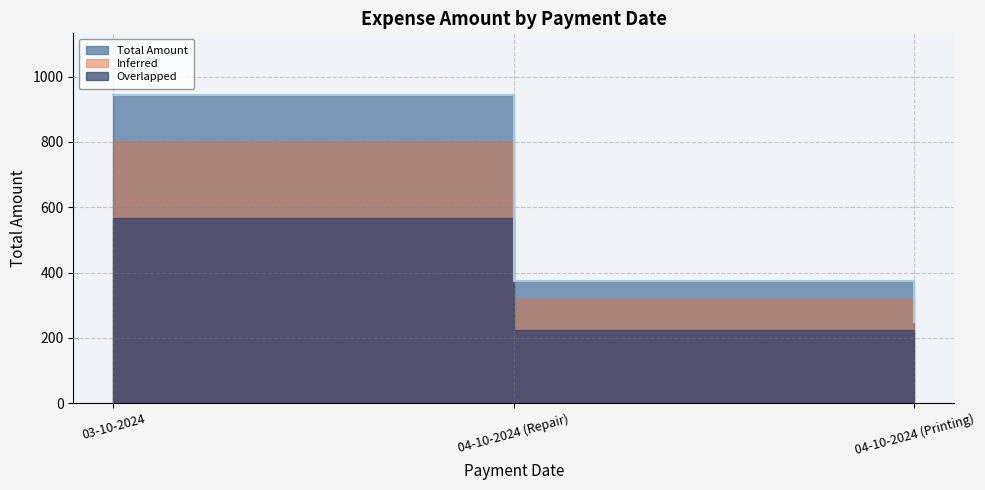

Is it true that the value at 04-10-2024 (Printing) is 413?

False